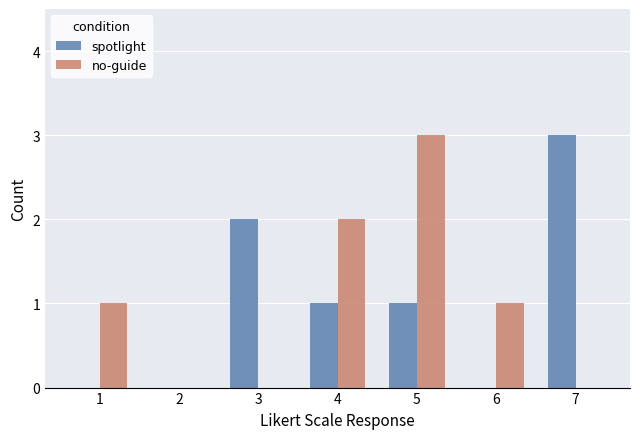

The spotlight series shows 2 at 3. True or false?

True